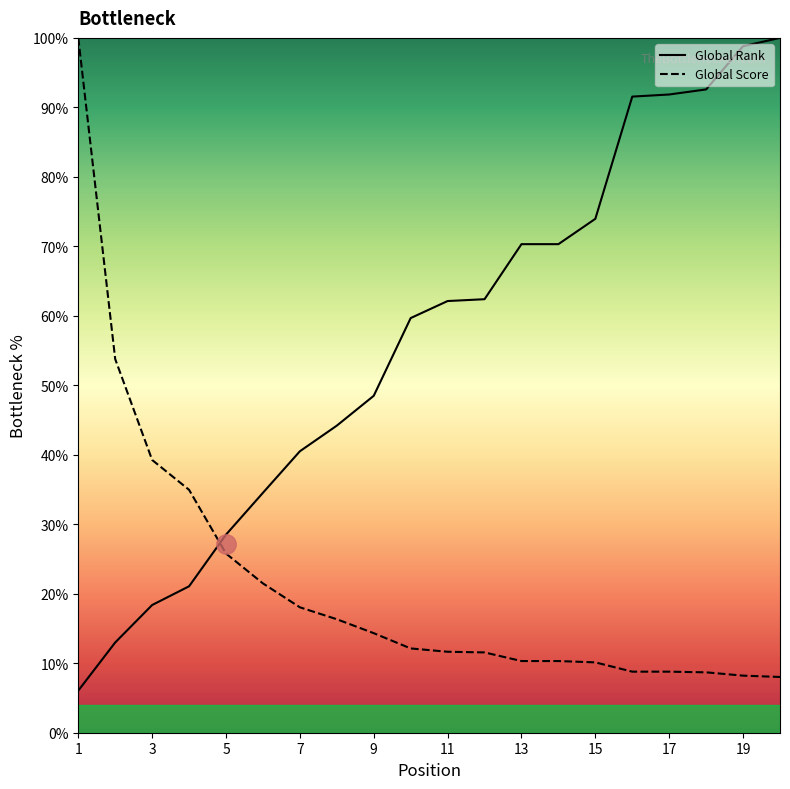

Which series changed the most between 15 and 20?

Global Rank